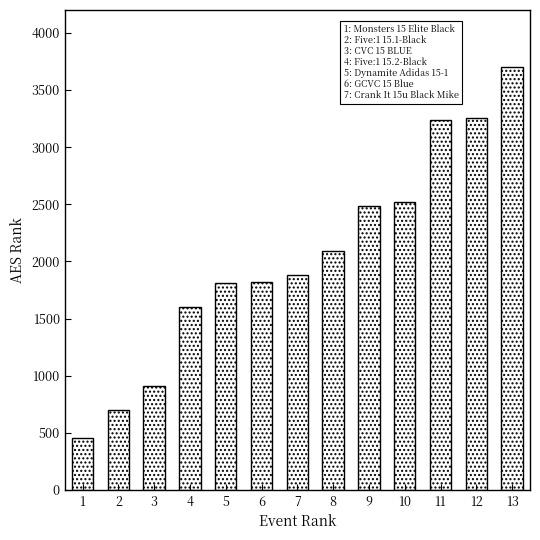

Which label corresponds to the largest value in the chart?

13